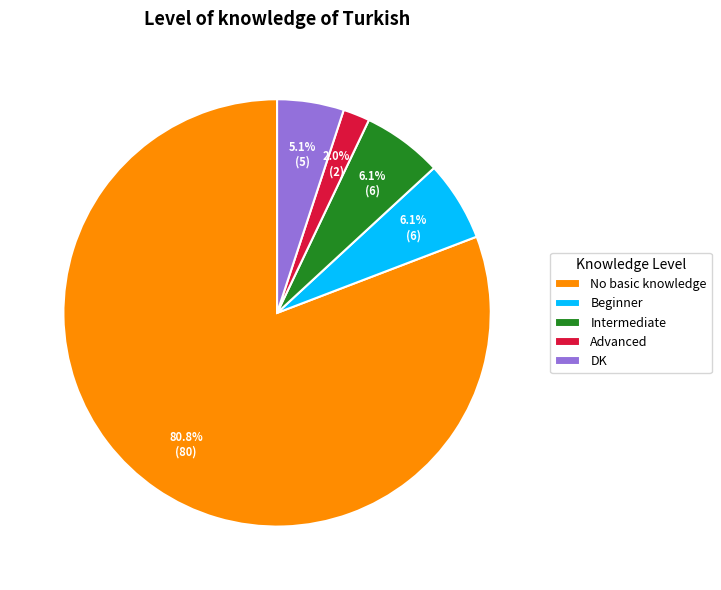

Is Intermediate the majority of the pie?

No